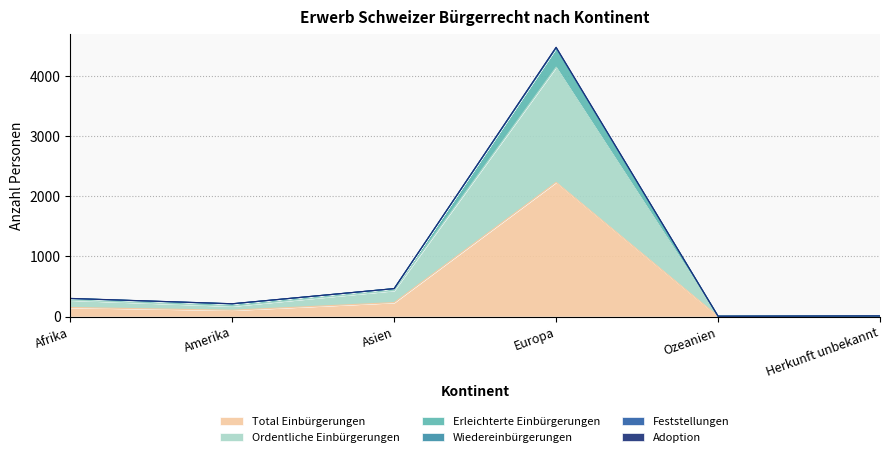

At which label does Total Einbürgerungen reach its peak?

Europa